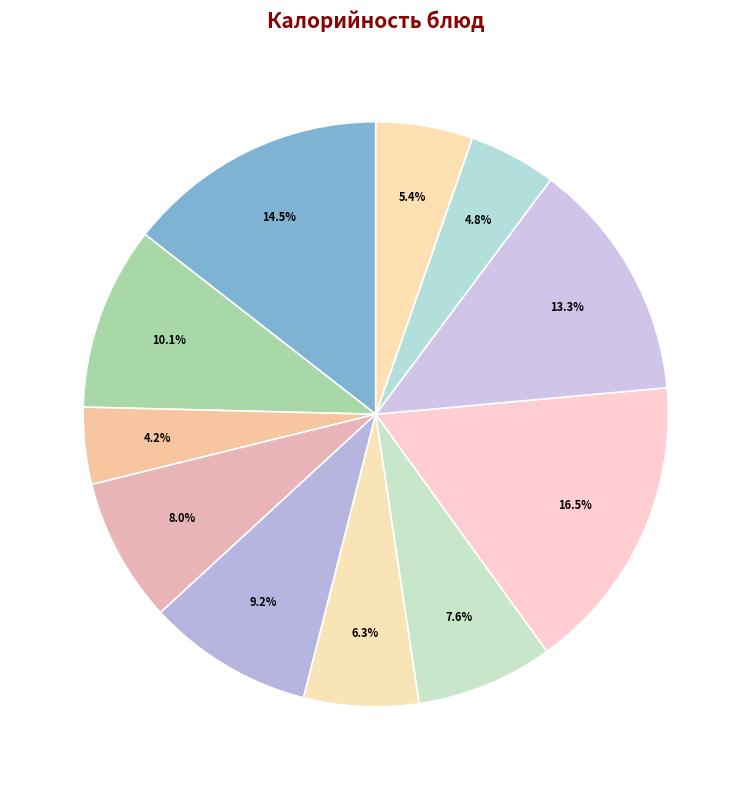

How many slices are in this pie chart?

11